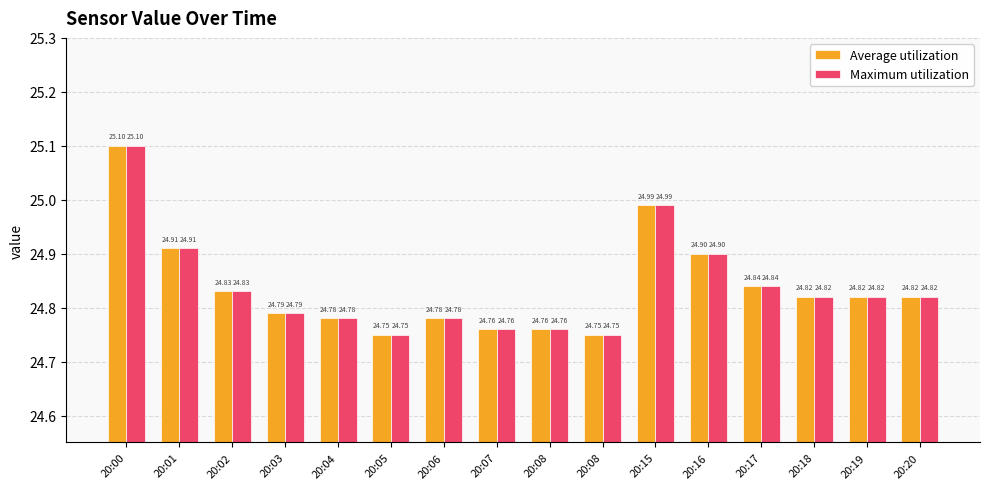

What is the lowest value of the Maximum utilization series?

24.8